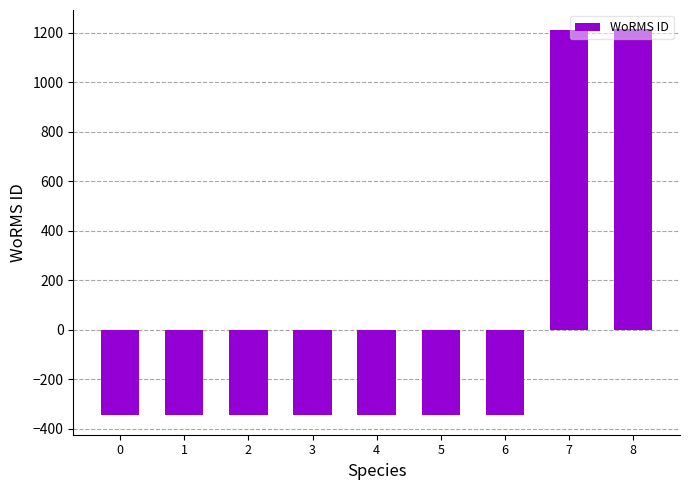

What value does the data have at 1?

-346.8